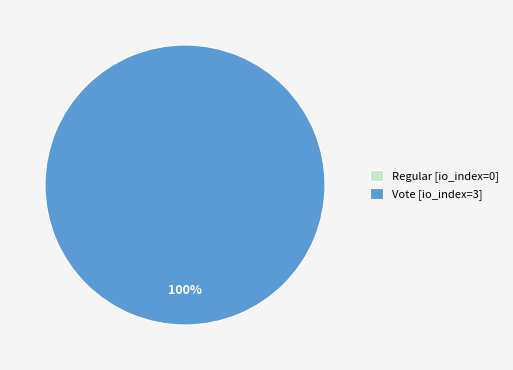

To the nearest percent, what is the combined percentage of Regular and Vote?

100%